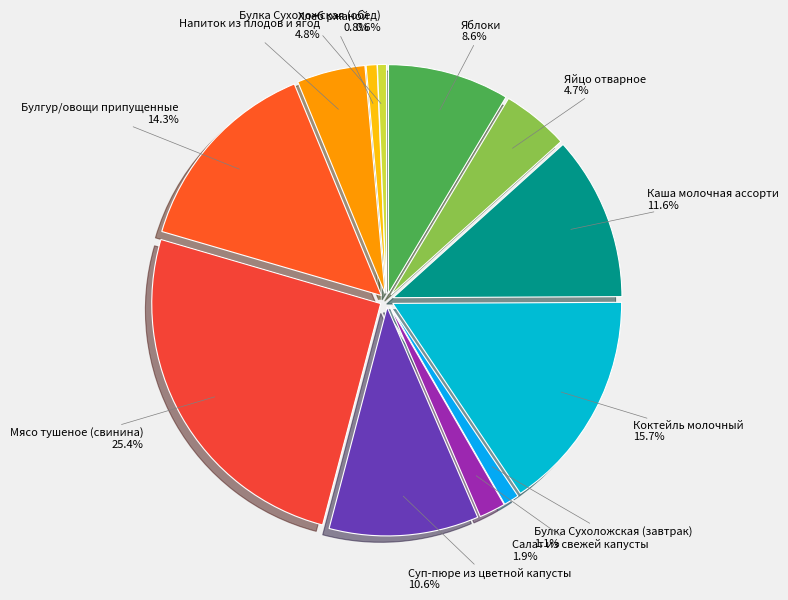

True or false: Мясо тушеное (свинина) accounts for 16% of the total.

False